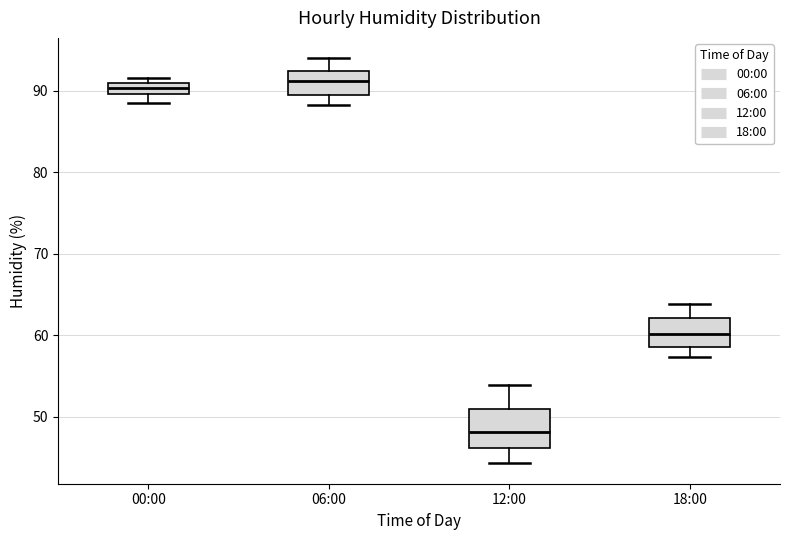

Where is the upper edge of the box for 06:00 on the y-axis? The values are not printed on the chart, so give them approximately, as read against the axis.

92